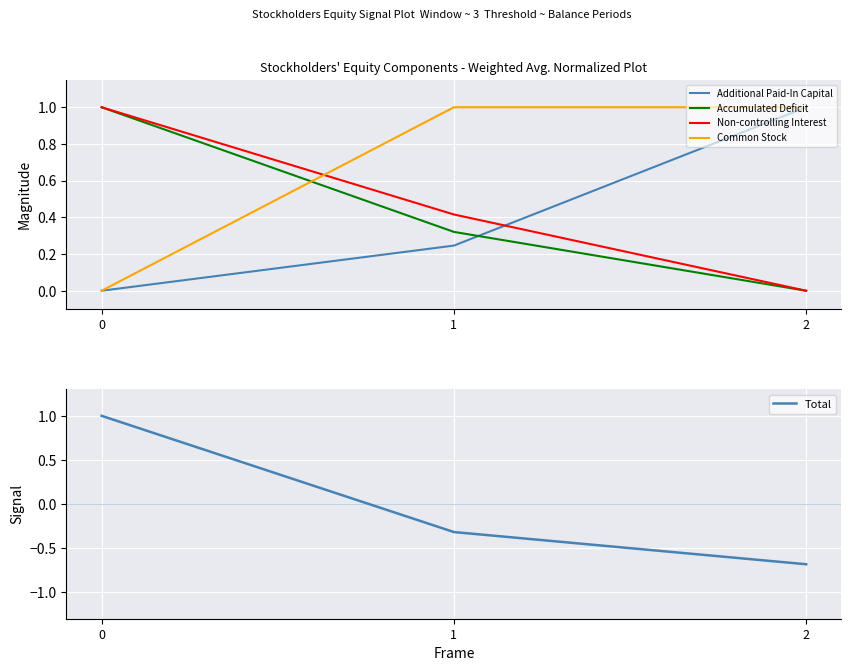

The value of Common Stock at 2 is 1.0. True or false?

True